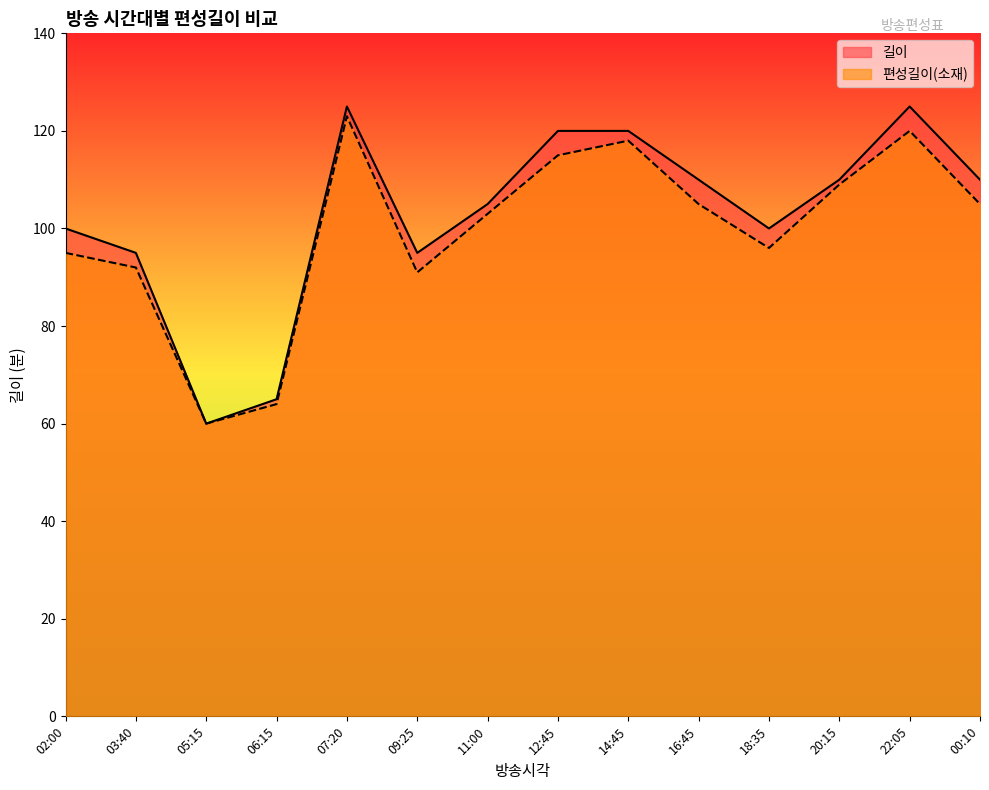

Read the 길이 value at 12:45, to the nearest 10.

120